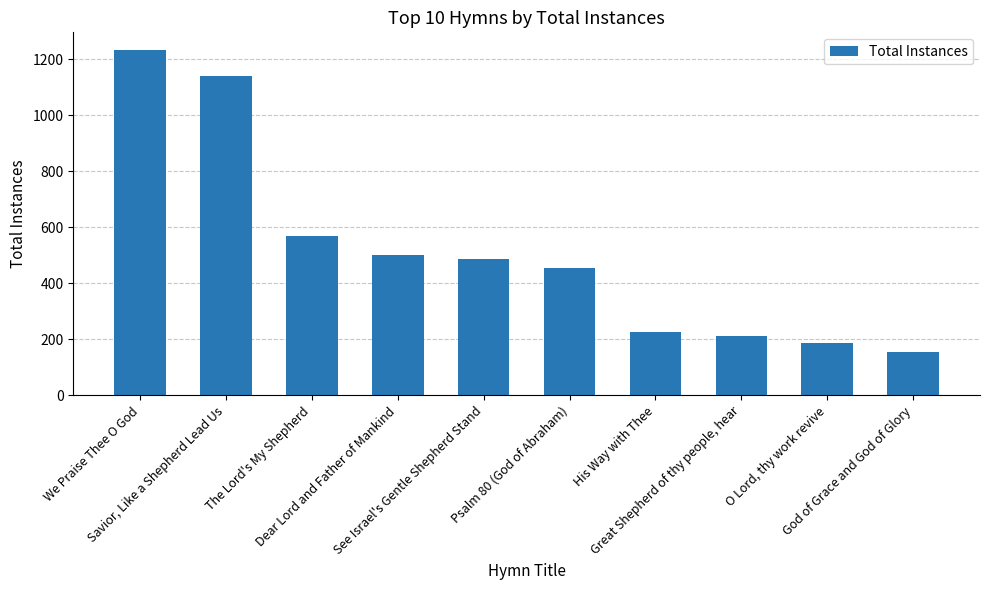

List the labels in order of value, smallest first.

God of Grace and God of Glory, O Lord, thy work revive, Great Shepherd of thy people, hear, His Way with Thee, Psalm 80 (God of Abraham), See Israel's Gentle Shepherd Stand, Dear Lord and Father of Mankind, The Lord's My Shepherd, Savior, Like a Shepherd Lead Us, We Praise Thee O God